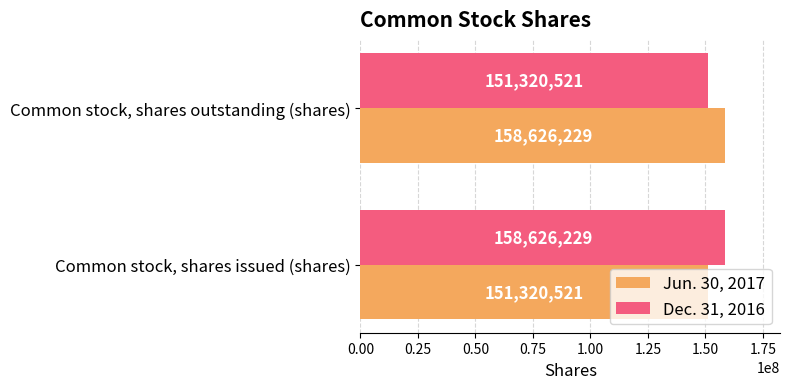

What is the difference between the maximum and minimum values in the Dec. 31, 2016 series?

7305708